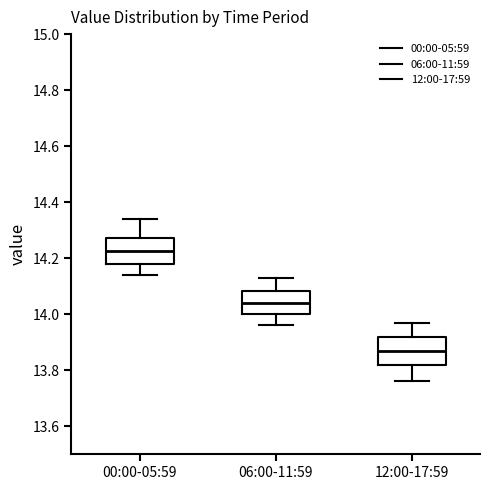

Where does the lower whisker of the box for 00:00-05:59 end on the y-axis? The values are not printed on the chart, so give them approximately, as read against the axis.

14.14